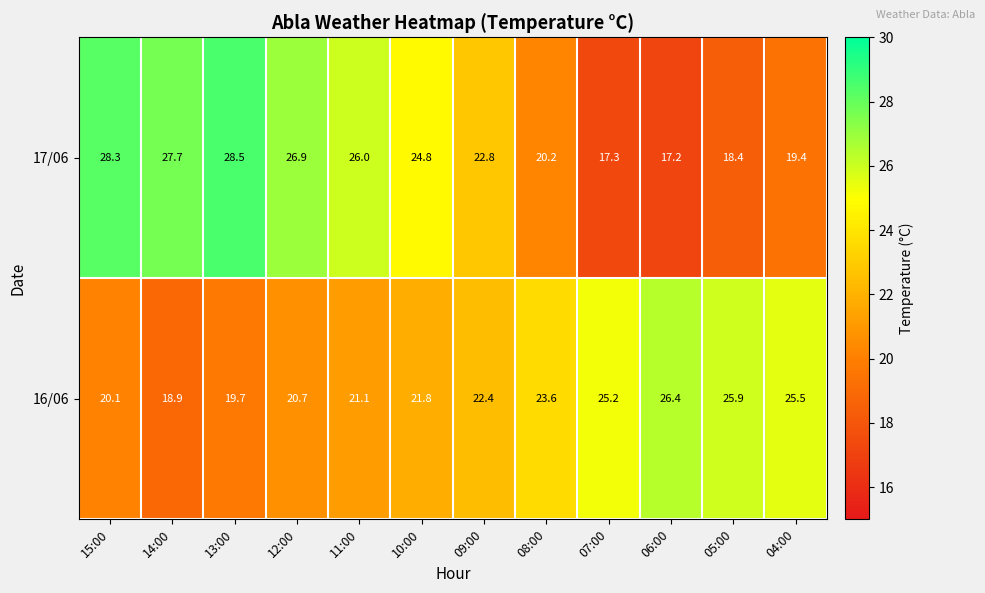

At 10:00, list the series in order from largest to smallest.

17/06, 16/06